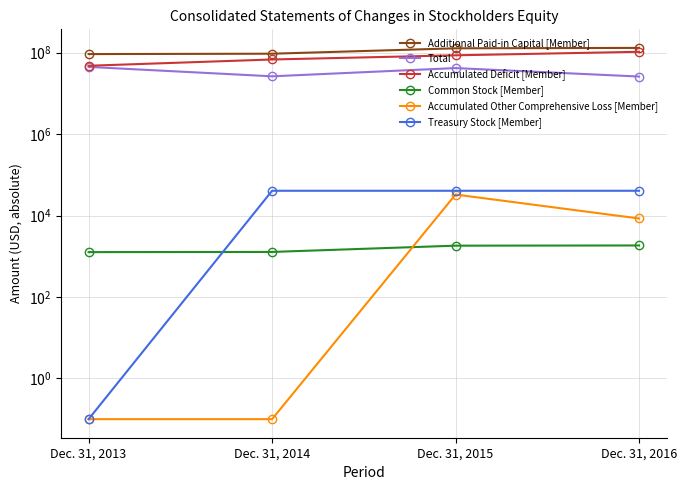

What is the total value across all series at Dec. 31, 2015?

257008968.0